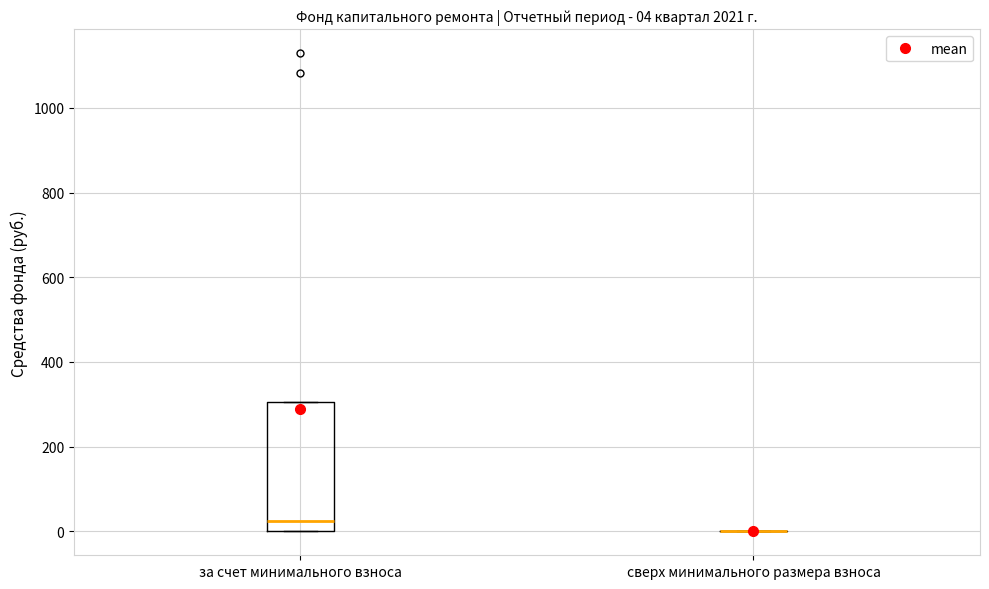

Which box is the tallest, from its lower edge to its upper edge?

за счет минимального взноса